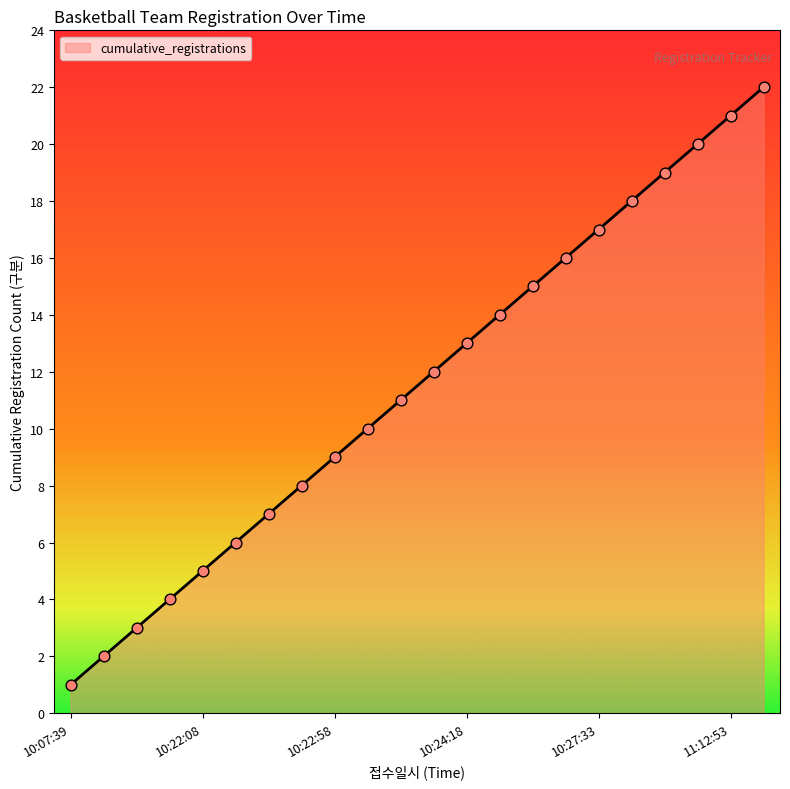

What is the maximum value shown in the chart?

22